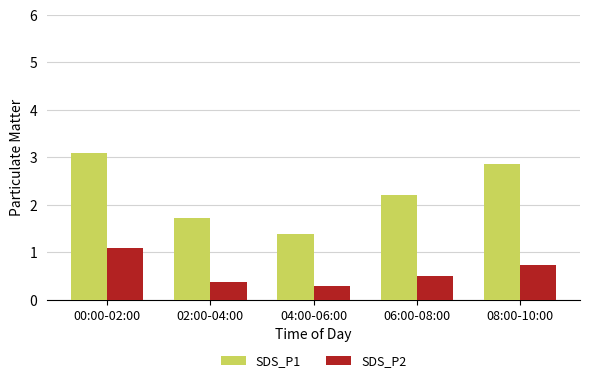

What is the maximum value shown in the chart?

3.1